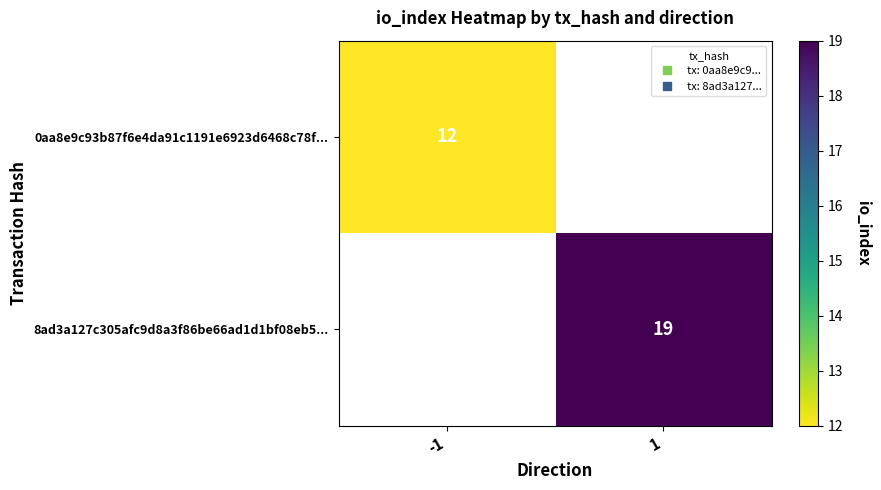

At which category does the chart reach its peak across all series?

1